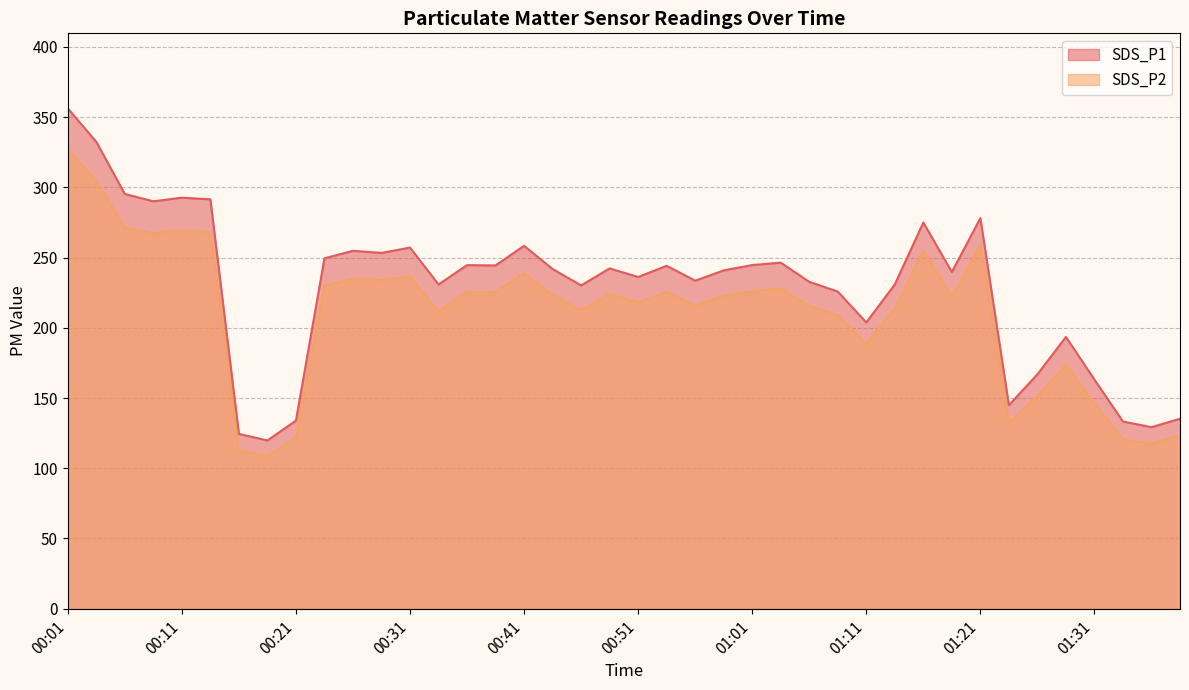

True or false: SDS_P2 and SDS_P1 cross at least once.

False